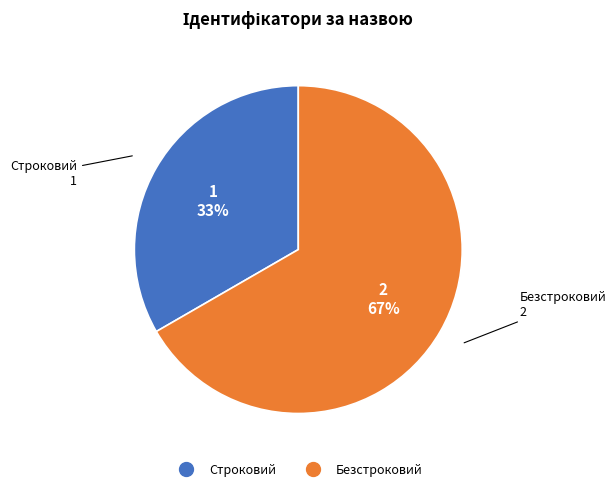

Is there any slice that represents more than half of the pie?

Yes